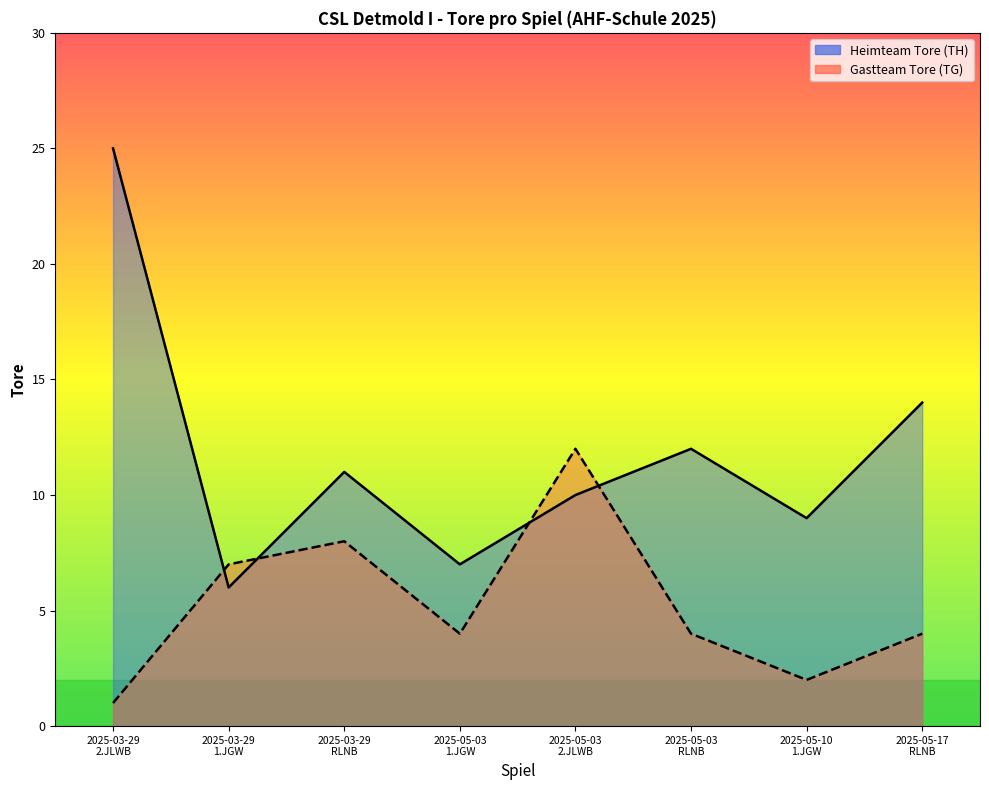

Reading left to right, transcribe all the data shown in this chart.

Heimteam Tore (TH): 25	6	11	7	10	12	9	14
Gastteam Tore (TG): 1	7	8	4	12	4	2	4